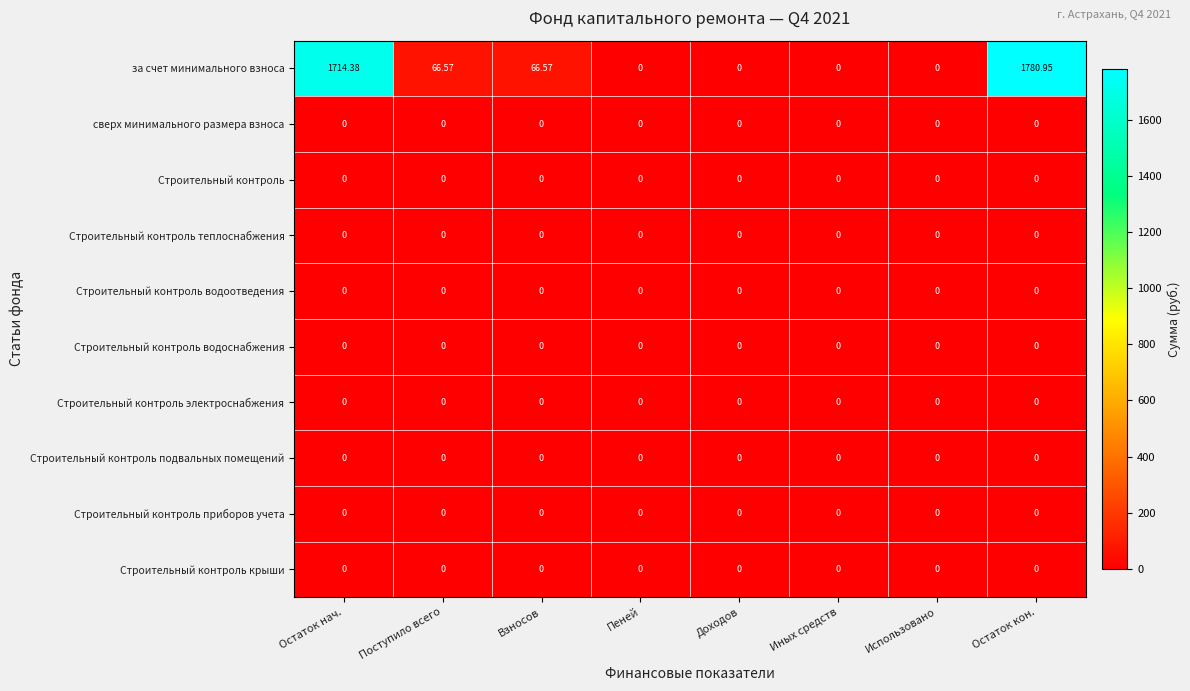

Which series has the largest total across all categories?

за счет минимального взноса